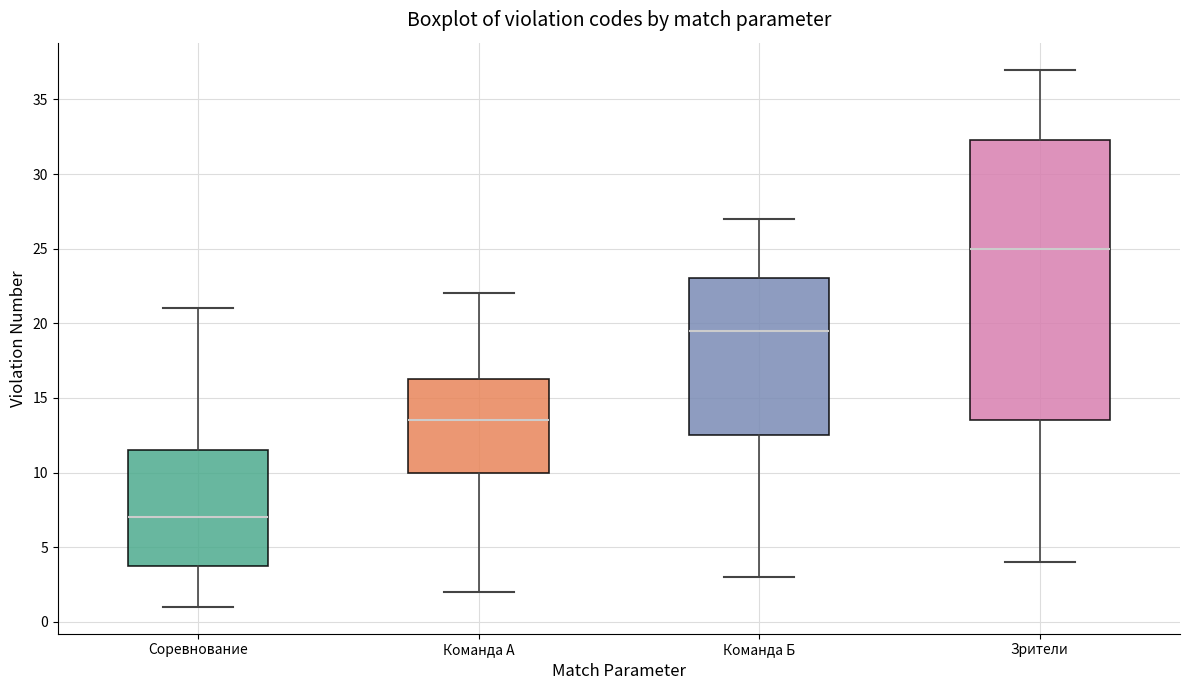

Reading left to right, read every box against the y-axis: the position of its median line, the range the box covers, and the ends of its whiskers. The values are not printed on the chart, so give them approximately, as read against the axis.

Соревнование: median 7.0, box 4.0 to 11.5, whiskers 1.0 to 21.0
Команда А: median 13.5, box 10.0 to 16.5, whiskers 2.0 to 22.0
Команда Б: median 19.5, box 12.5 to 23.0, whiskers 3.0 to 27.0
Зрители: median 25.0, box 13.5 to 32.5, whiskers 4.0 to 37.0